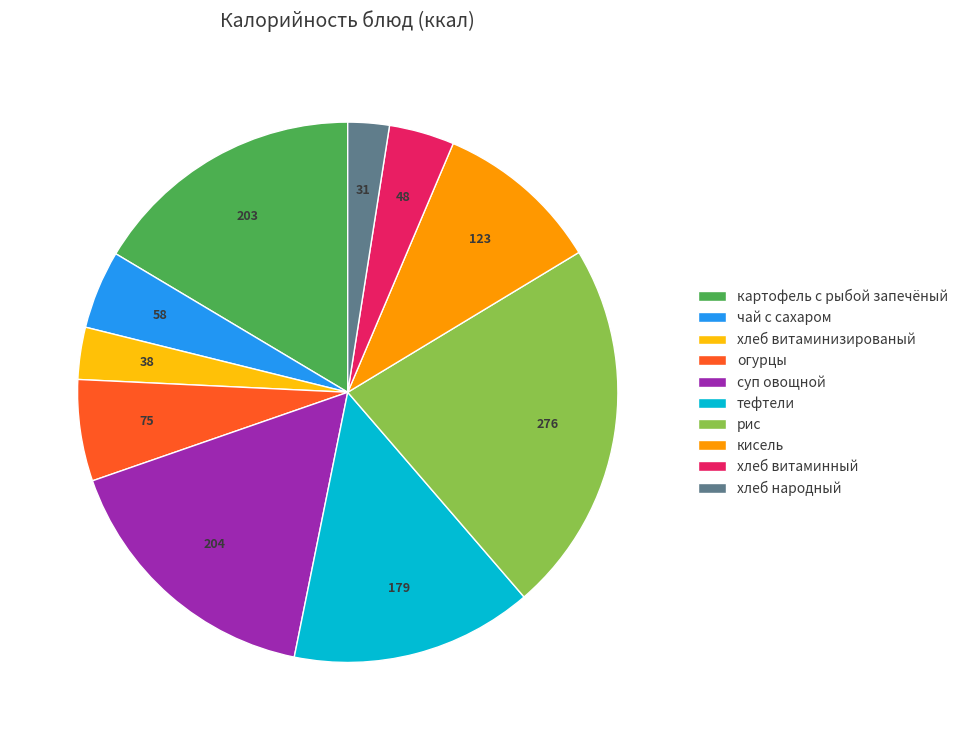

True or false: огурцы accounts for 12% of the total.

False